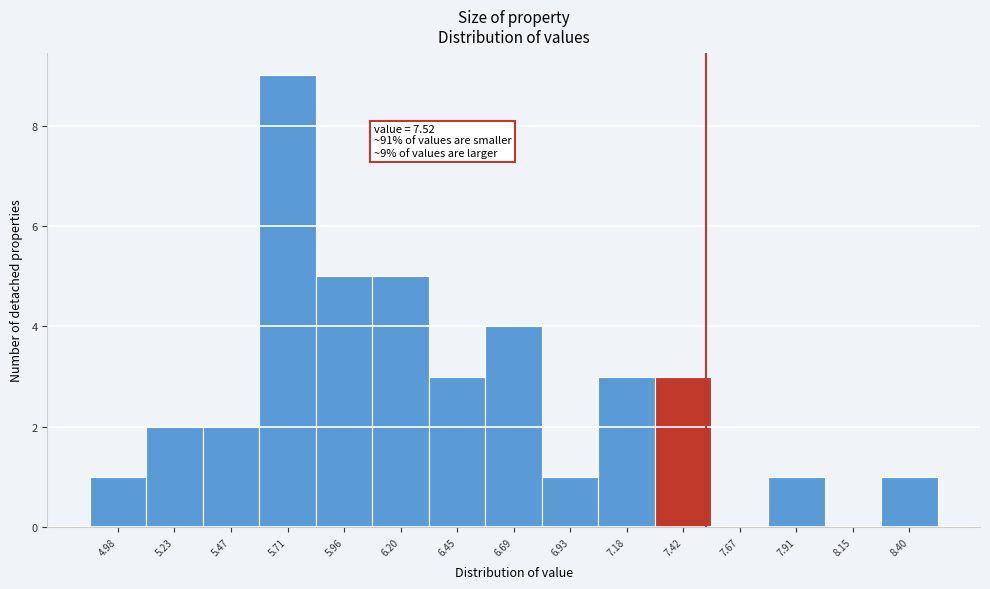

Over which range of the x-axis is the bar tallest?

5.60 to 5.85